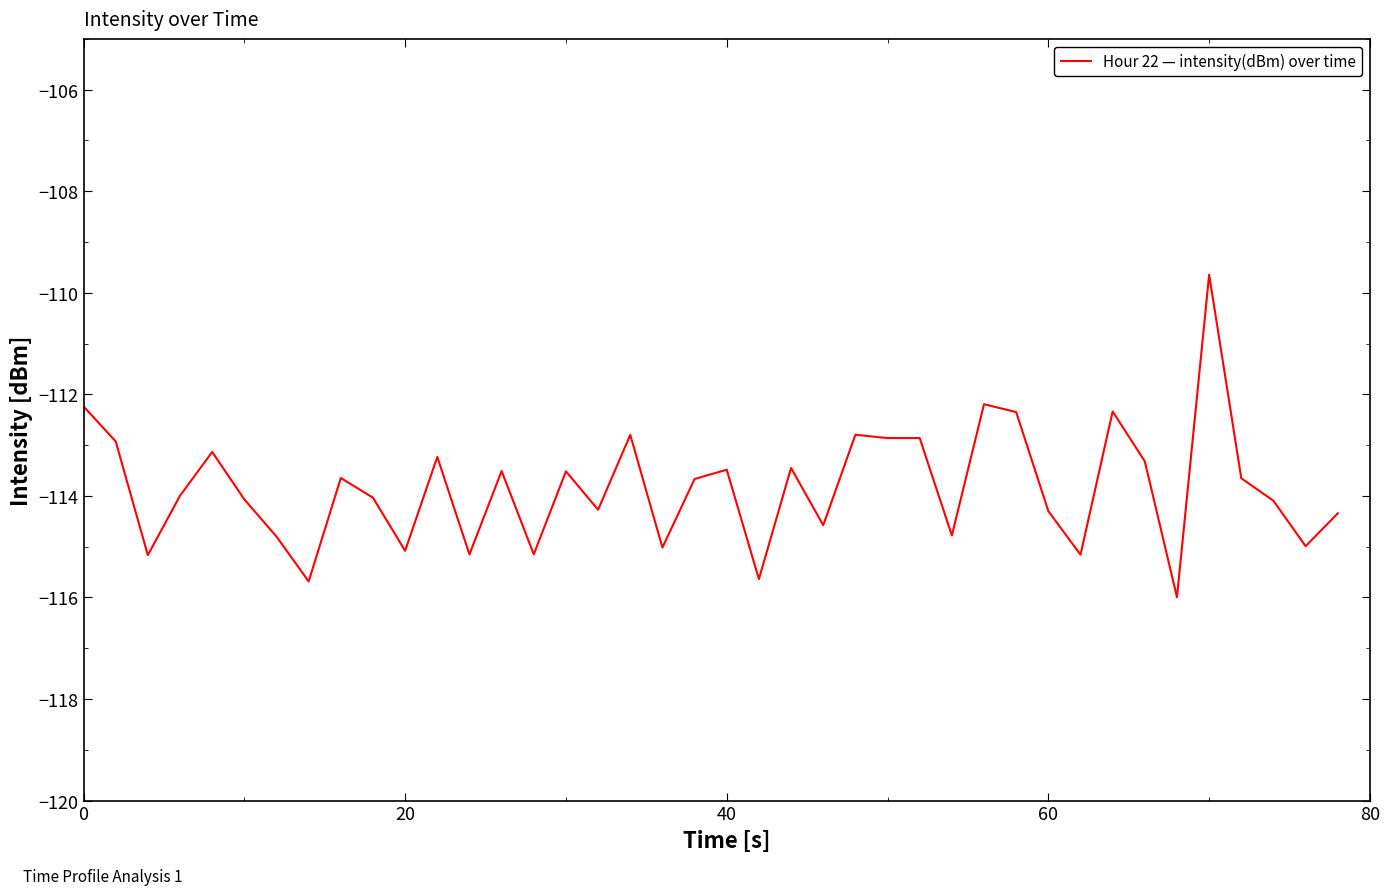

What is the greatest value displayed?

-109.6